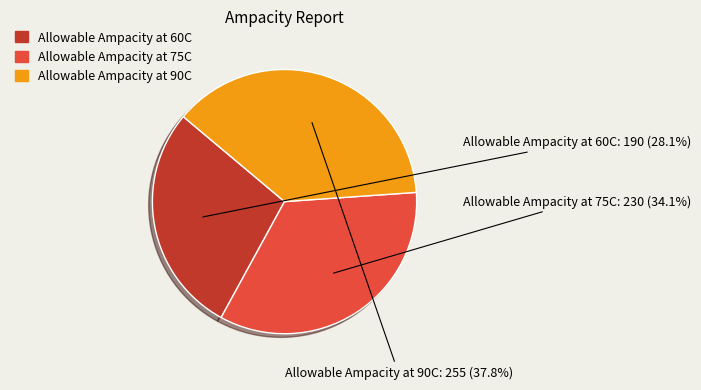

To the nearest percent, what is the difference between the Allowable Ampacity at 90C and Allowable Ampacity at 60C slice percentages?

10%